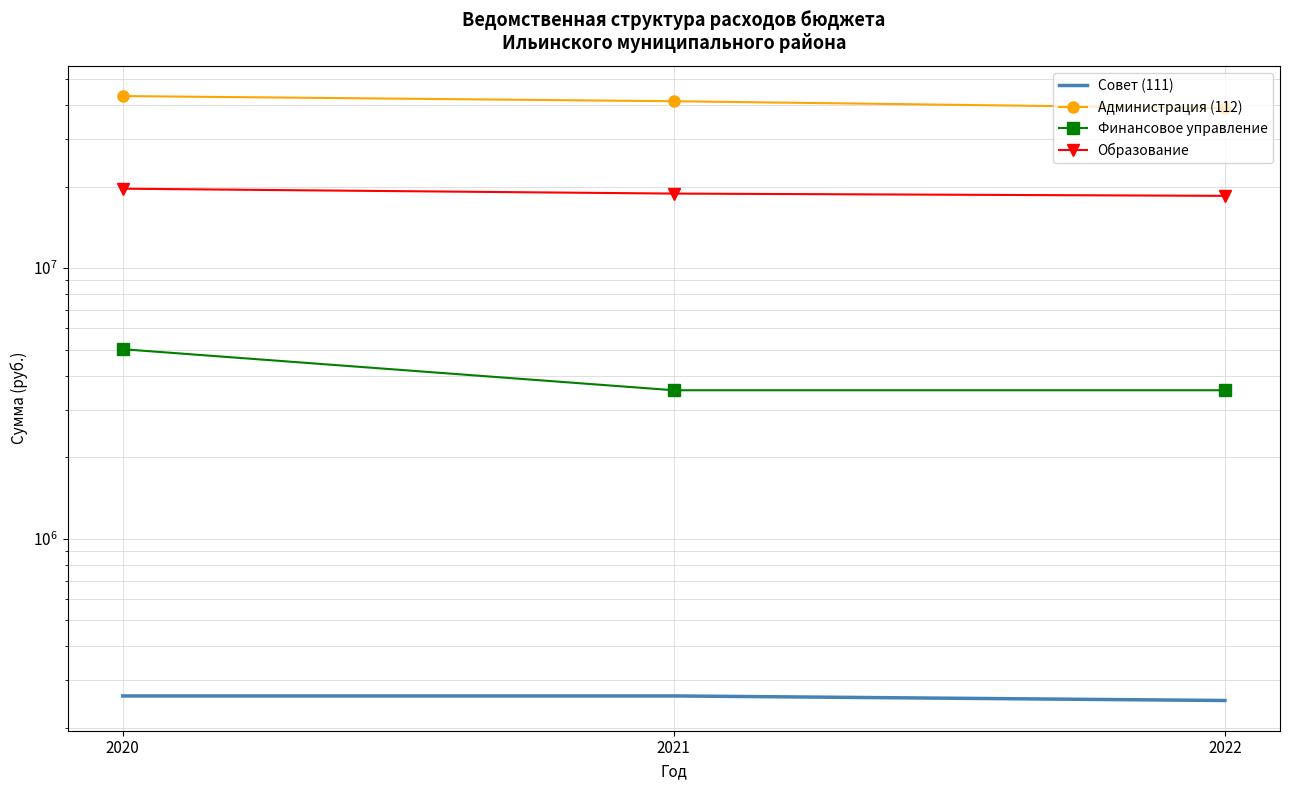

The Образование series shows 6156420.3 at 2021. True or false?

False